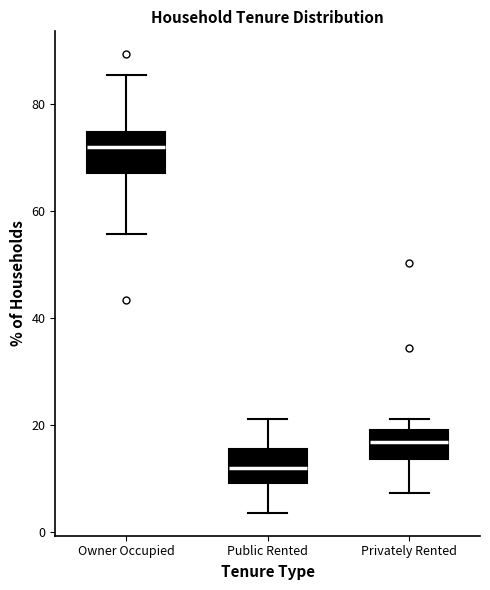

Reading left to right, read every box against the y-axis: the position of its median line, the range the box covers, and the ends of its whiskers. The values are not printed on the chart, so give them approximately, as read against the axis.

Owner Occupied: median 72, box 68 to 74, whiskers 56 to 86
Public Rented: median 12, box 10 to 16, whiskers 4 to 20
Privately Rented: median 16, box 14 to 20, whiskers 8 to 22